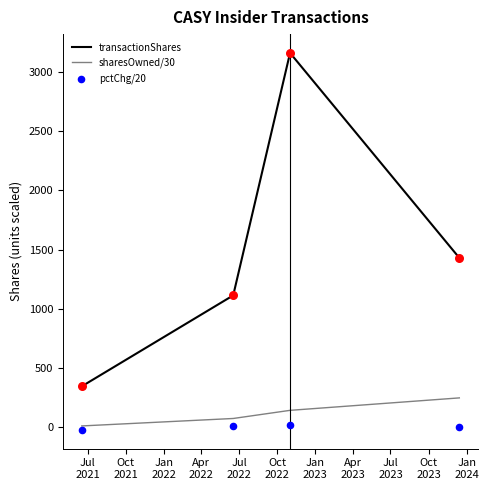

What are all the series names shown in the legend?

transactionShares, sharesOwned/30, pctChg/20